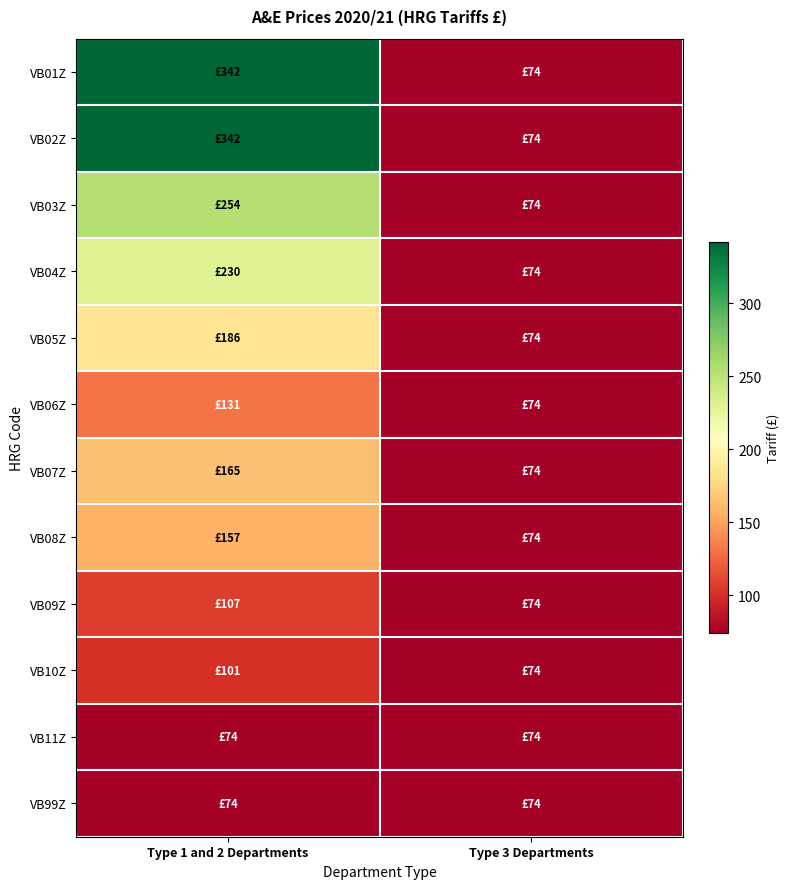

At Type 3 Departments, list the series in order from largest to smallest.

VB01Z, VB02Z, VB03Z, VB04Z, VB05Z, VB06Z, VB07Z, VB08Z, VB09Z, VB10Z, VB11Z, VB99Z